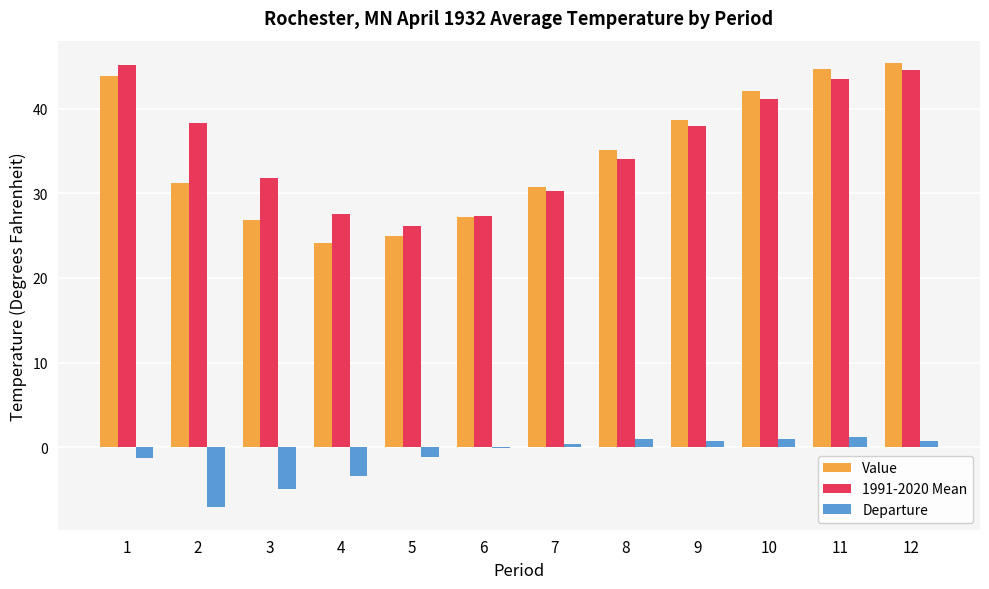

The value of 1991-2020 Mean at 7 is 6.1. True or false?

False